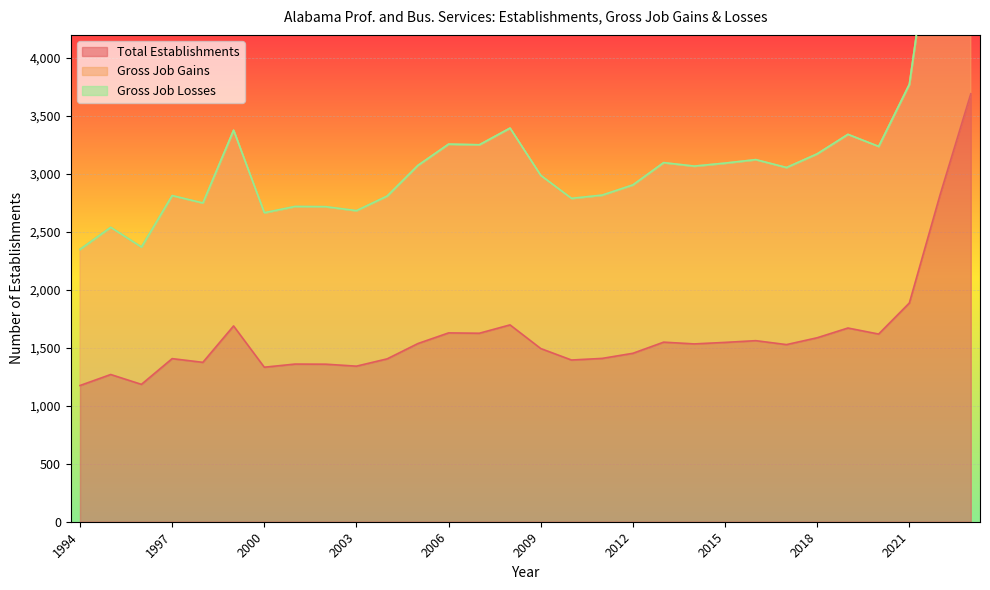

What is the approximate value of Total Establishments at 2021, to the nearest 50?

1900